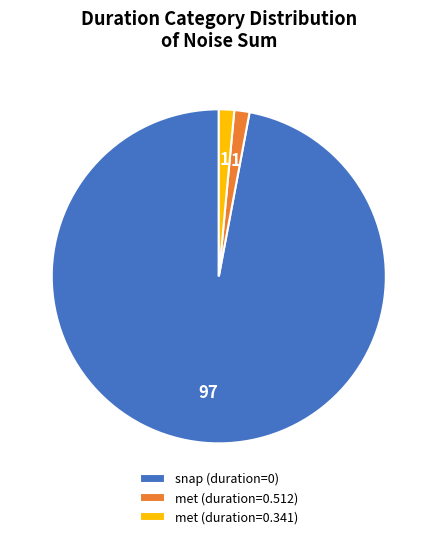

Which category accounts for the majority?

snap (duration=0)